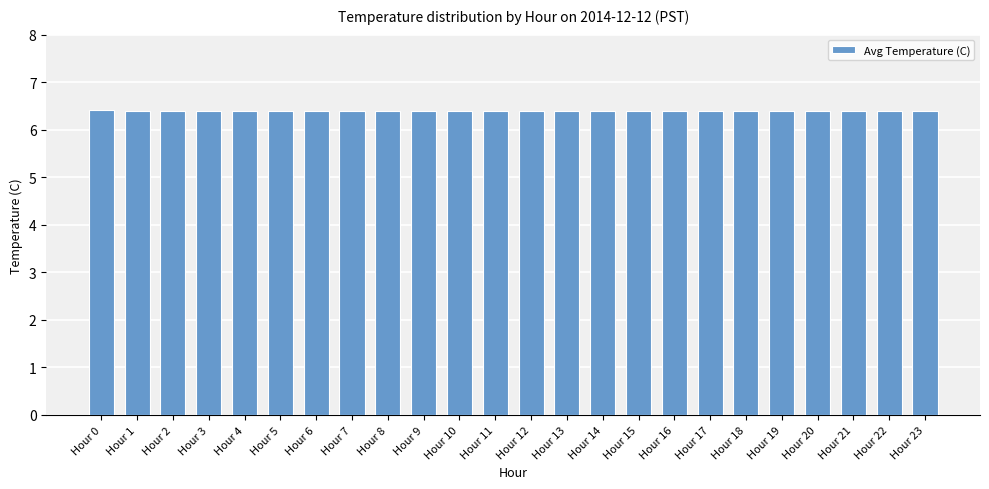

What value does the data have at Hour 4?

6.4